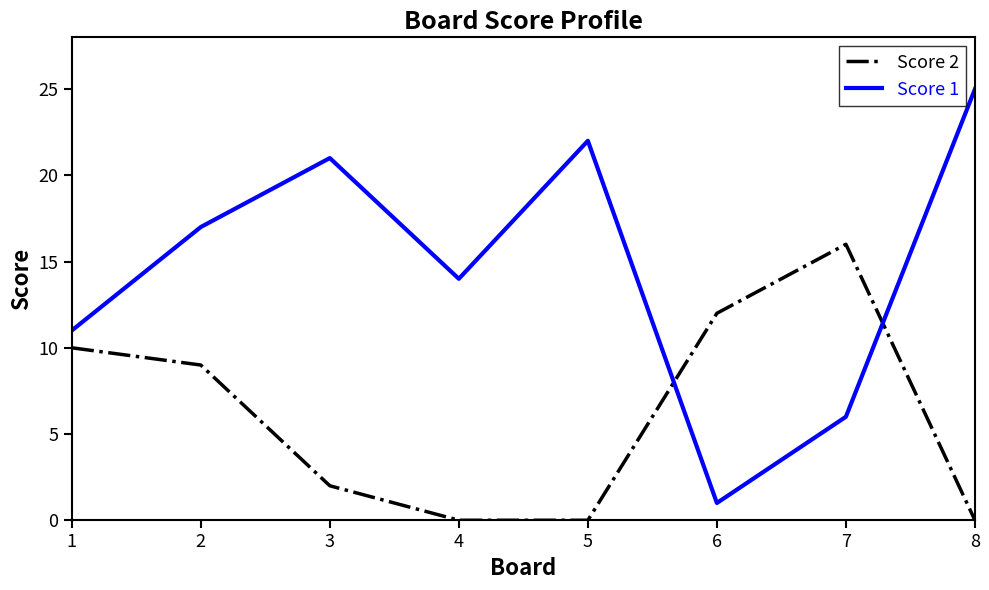

Where does the Score 2 series first go above 9?

1